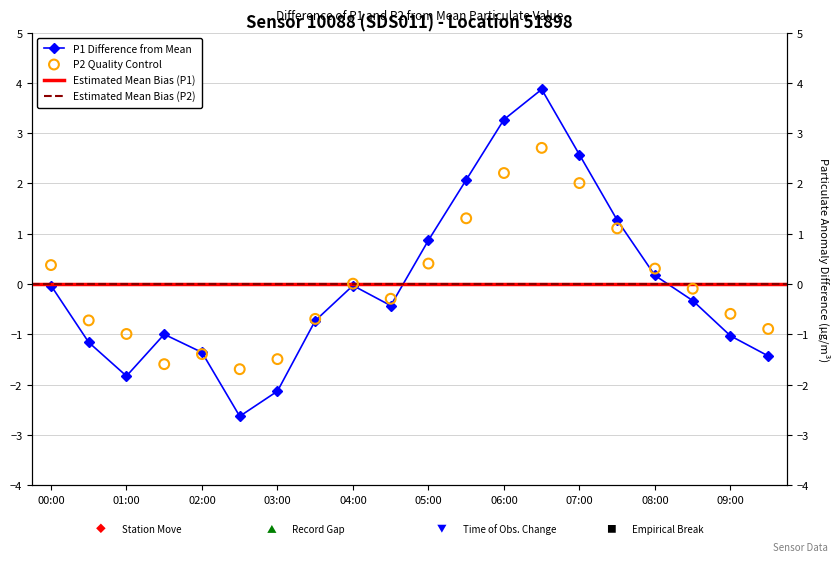

At how many categories does at least one series exceed 1?

5